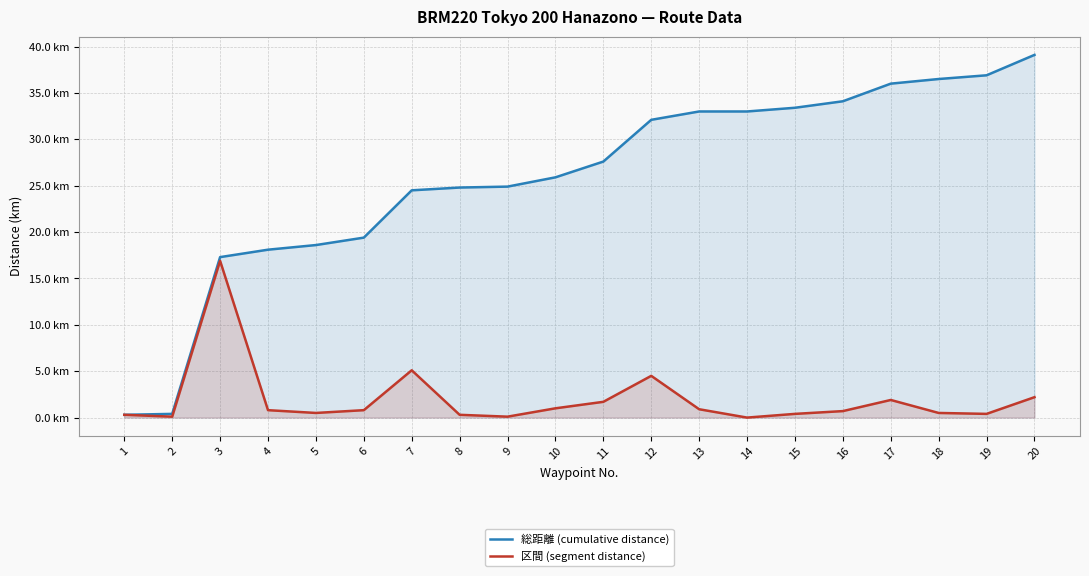

Reading left to right, what are all the values shown in this chart?

総距離 (cumulative distance): 0.3	0.4	17.3	18.1	18.6	19.4	24.5	24.8	24.9	25.9	27.6	32.1	33.0	33.0	33.4	34.1	36.0	36.5	36.9	39.1
区間 (segment distance): 0.3	0.1	16.9	0.8	0.5	0.8	5.1	0.3	0.1	1.0	1.7	4.5	0.9	0.0	0.4	0.7	1.9	0.5	0.4	2.2